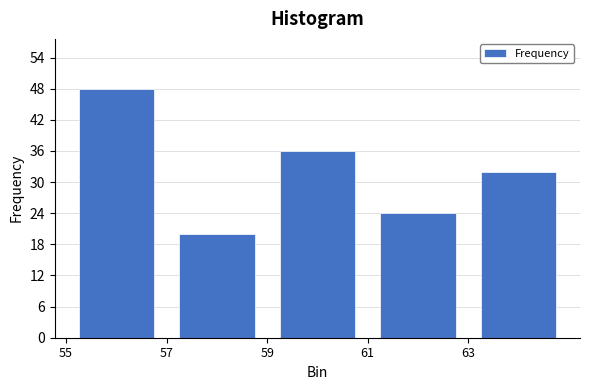

Reading left to right, transcribe this chart: for each bar, give the range it covers on the x-axis and its height. The values are not printed on the chart, so give them approximately, as read against the axis.

55 to 57: 48
57 to 59: 20
59 to 61: 36
61 to 63: 24
63 to 65: 32